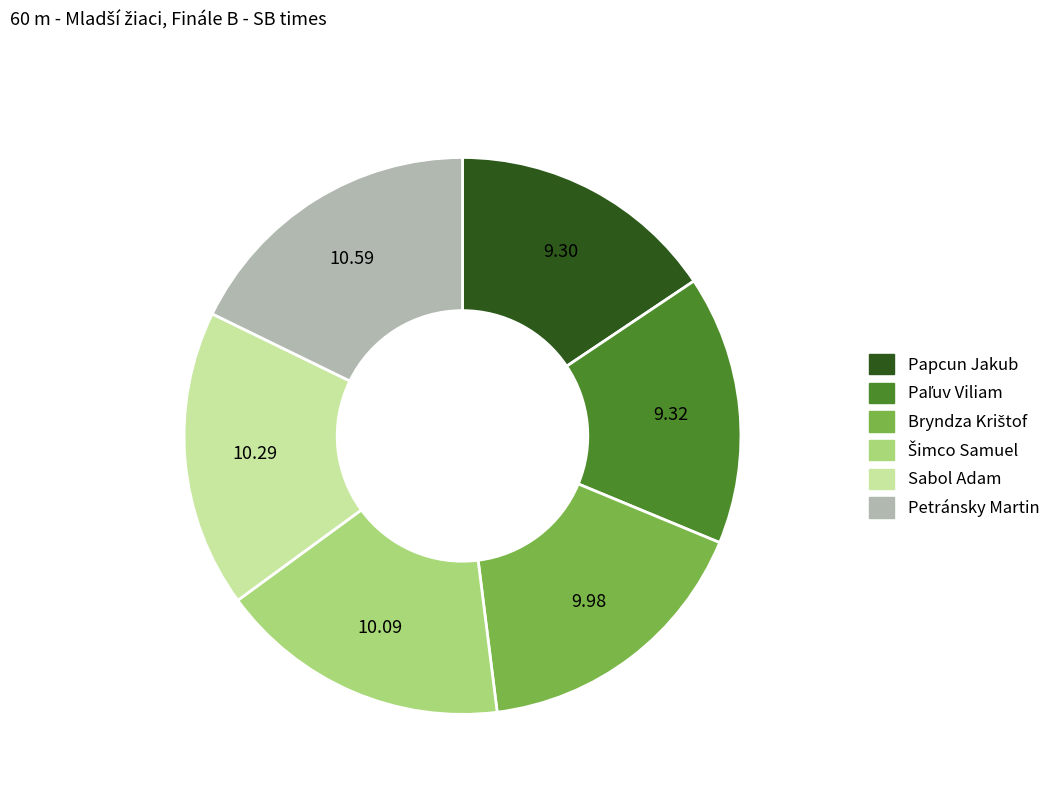

Between Sabol Adam and Petránsky Martin, which is larger?

Petránsky Martin